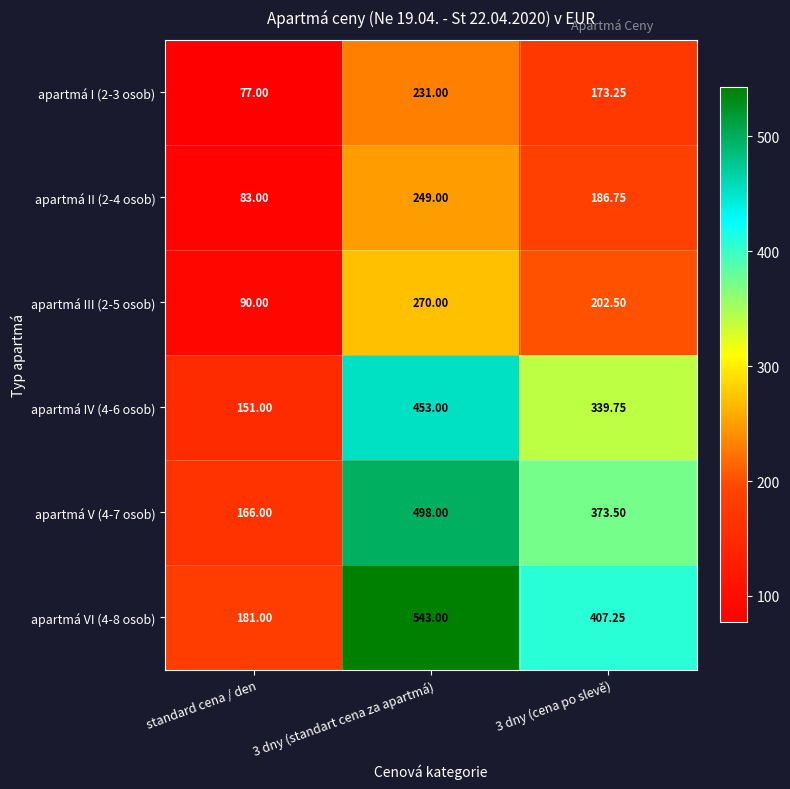

Which category has the lowest value in the apartmá IV (4-6 osob) series?

standard cena / den